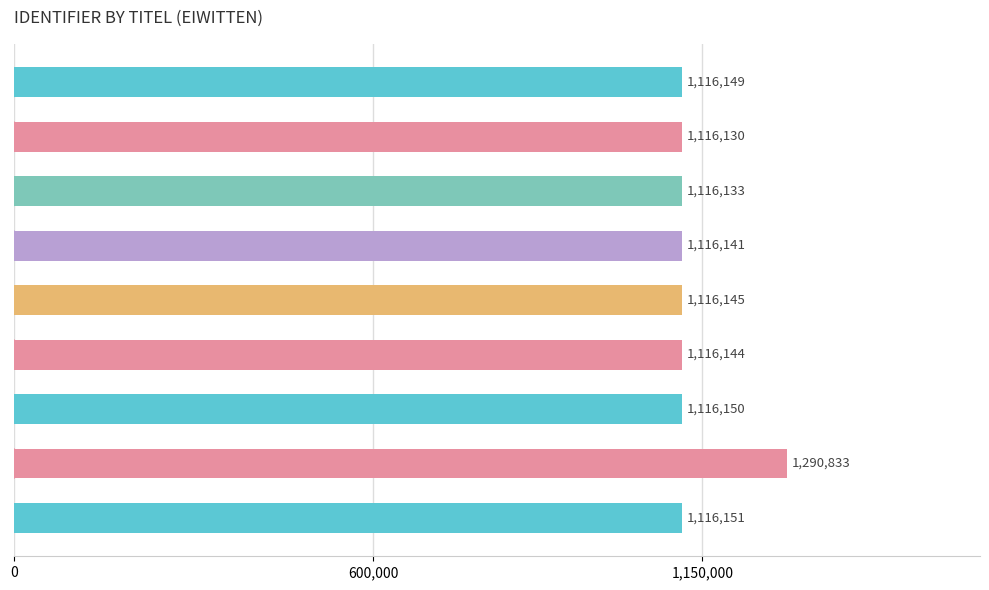

Rank the categories by value from highest to lowest.

toets/oefening, Zelftest eiwitten, Zelftest, Inleiding, Niet-essentiële aminozuren, Semi-essentiële aminozuren, Essentiële aminozuren, Aminozuren, Functies